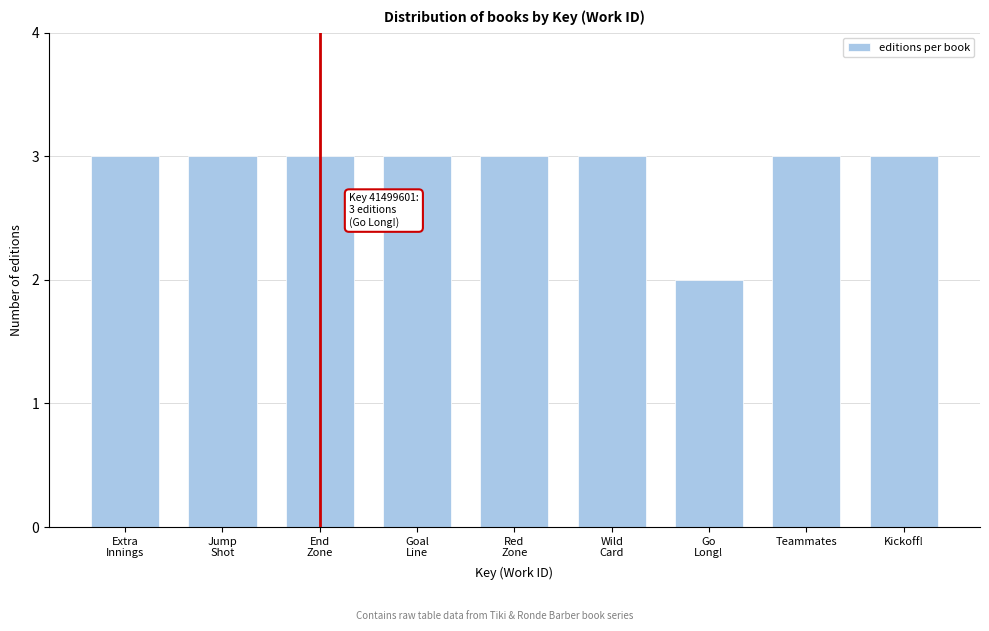

Reading left to right, list all the values displayed in this chart.

3	3	3	3	3	3	2	3	3